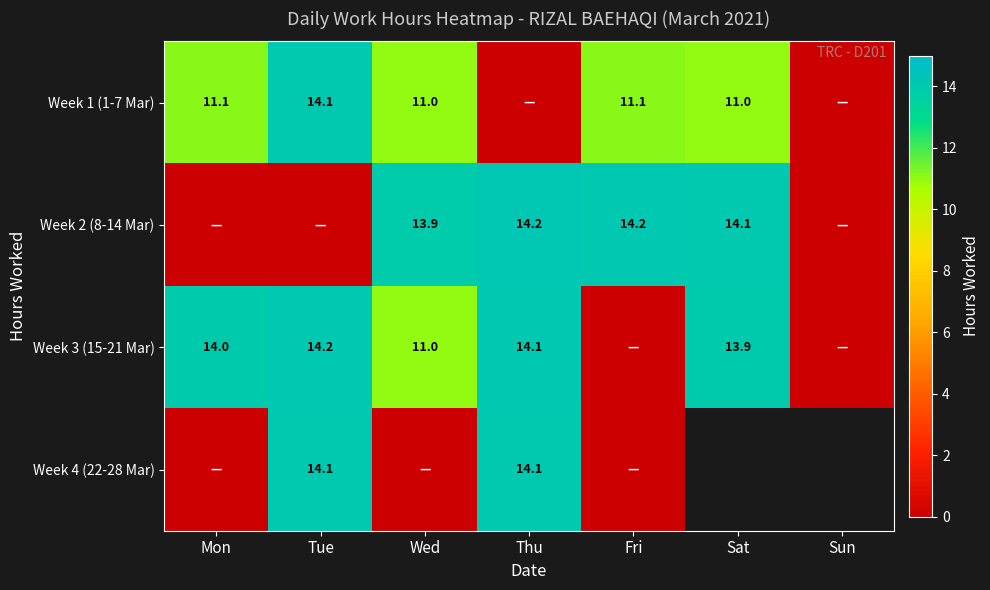

What is the spread (max minus min) of values at Mon?

14.0